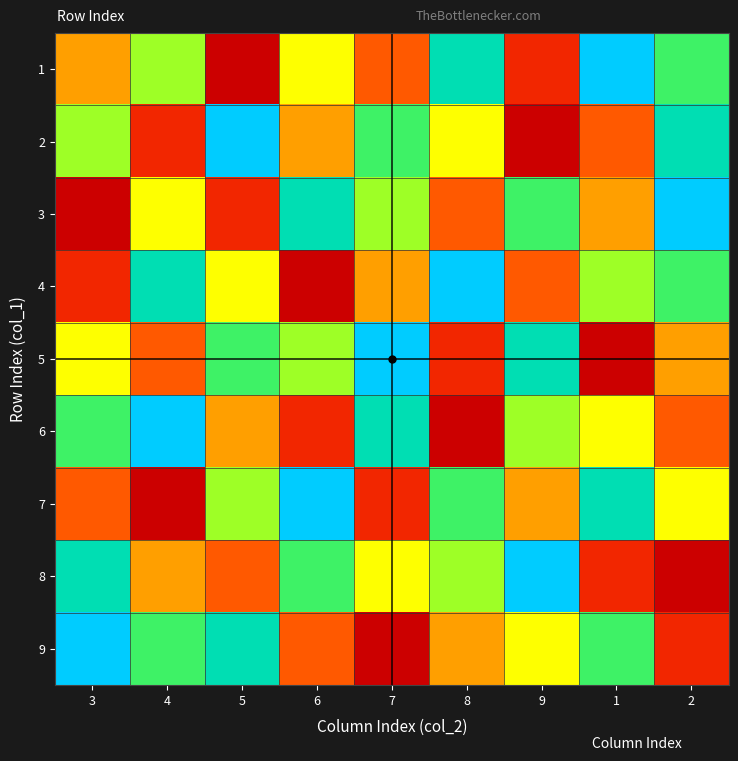

At which category is the sum across all series the highest?

2